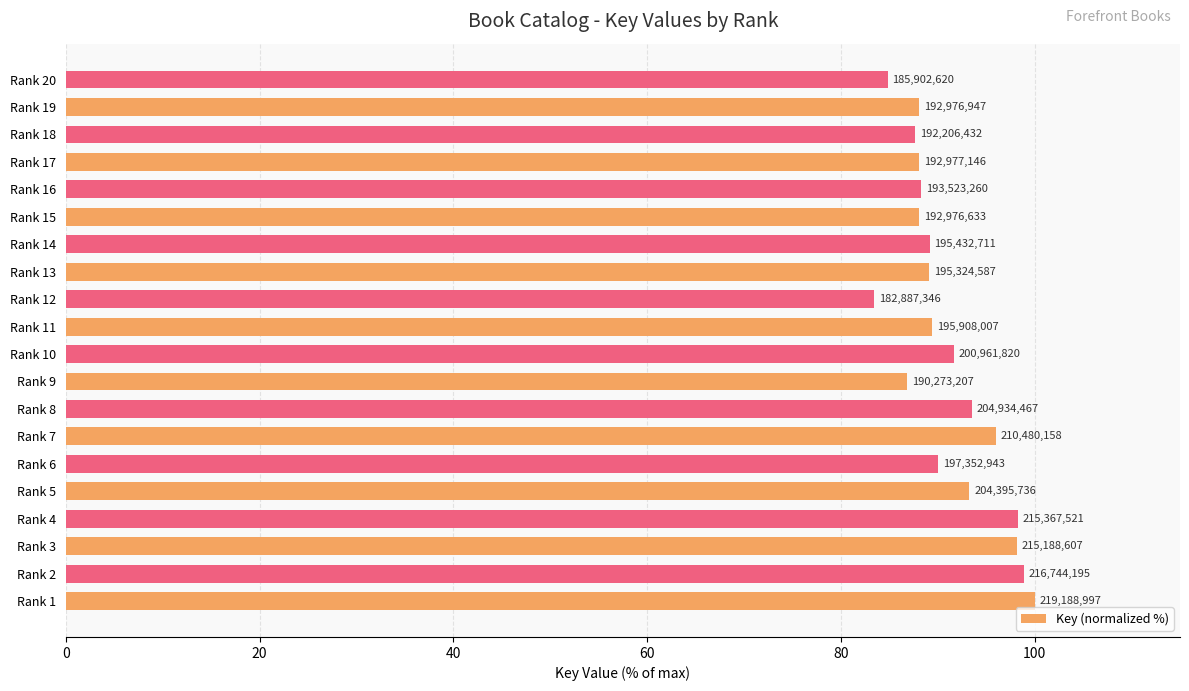

What is the difference between the maximum and second lowest values?

15.2